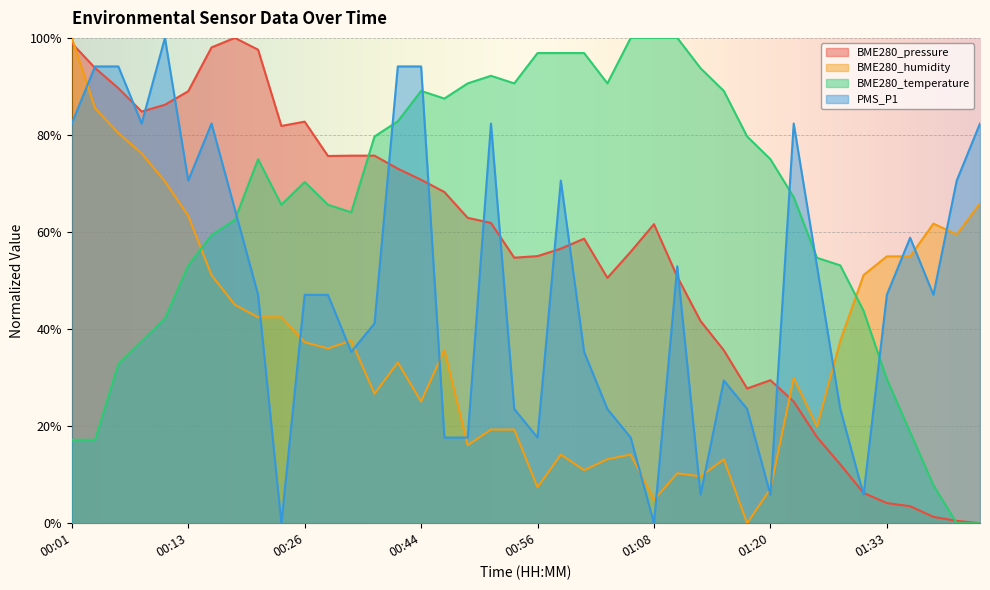

Between which two adjacent categories do BME280_pressure and PMS_P1 first intersect?

00:01 and 00:04